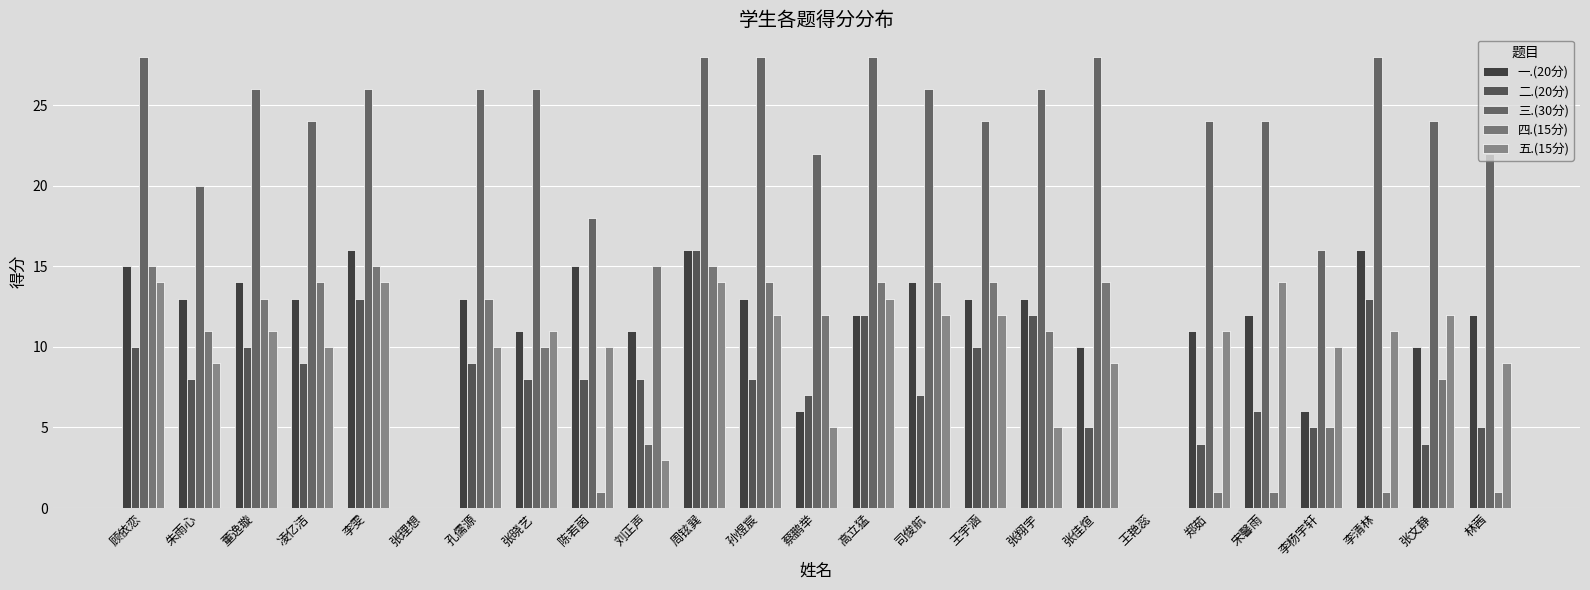

Count the number of categories in the chart.

25